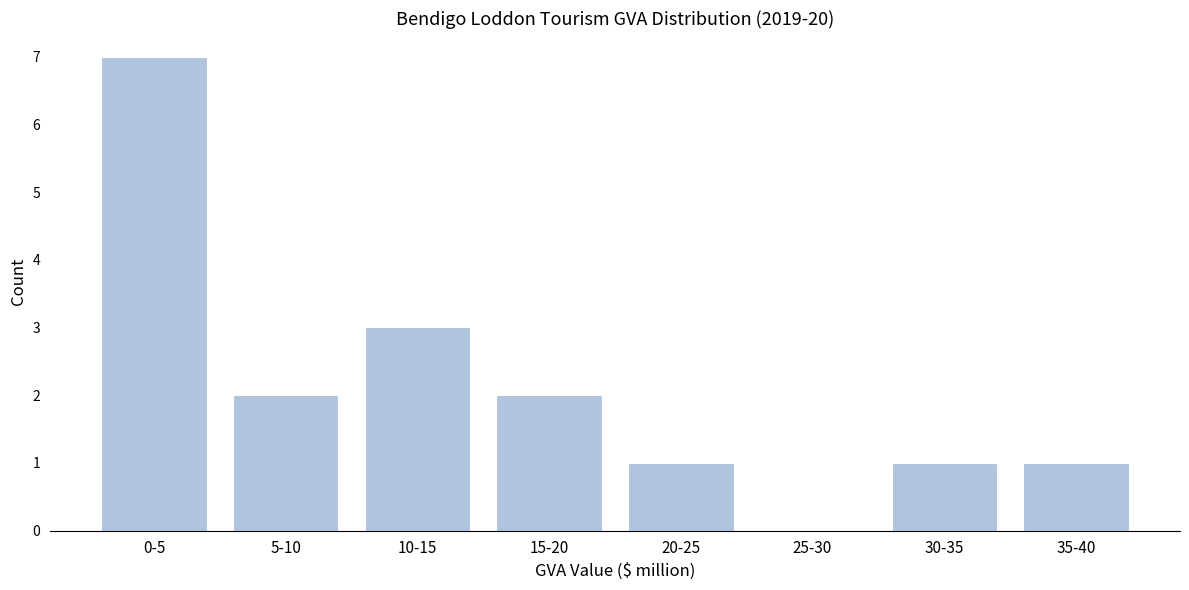

Reading right to left, what are all the values shown in this chart?

35-40=1	30-35=1	25-30=0	20-25=1	15-20=2	10-15=3	5-10=2	0-5=7